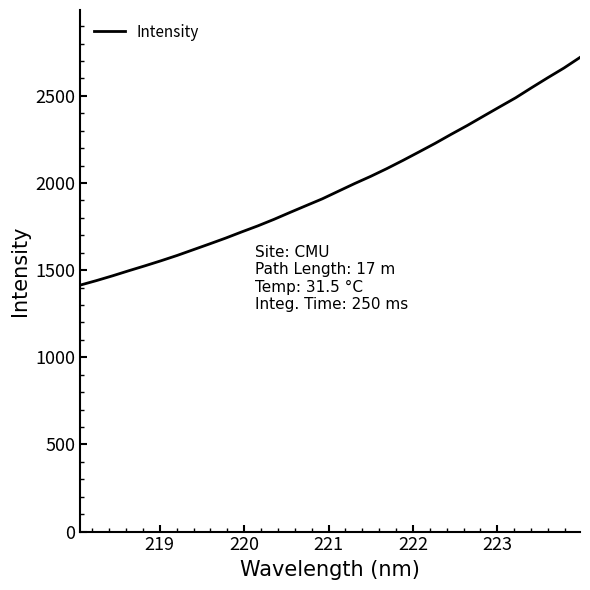

What is the maximum value shown in the chart?

2720.4